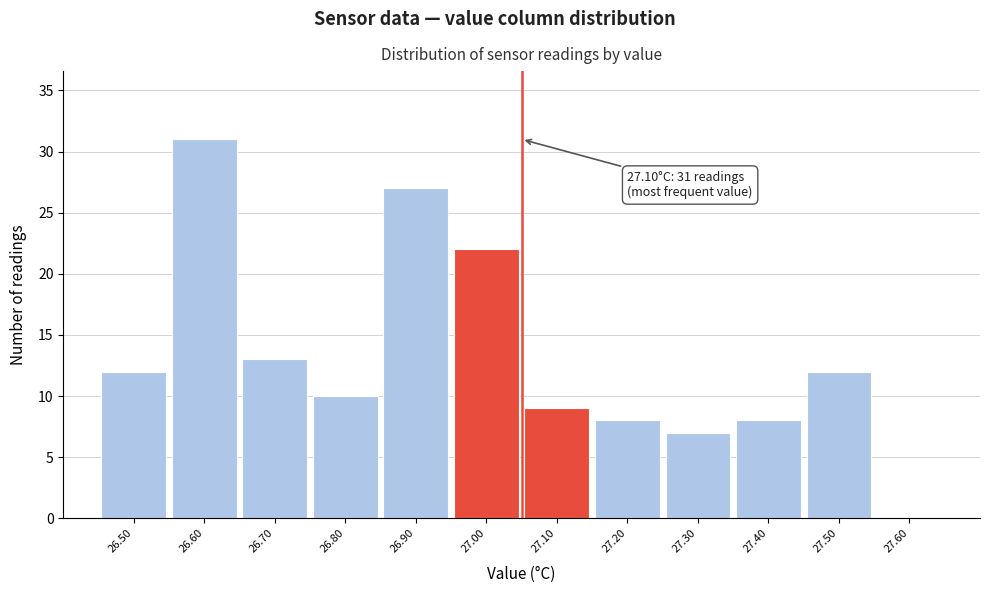

Reading right to left, extract all data points from this chart.

27.60=0	27.50=12	27.40=8	27.30=7	27.20=8	27.10=9	27.00=22	26.90=27	26.80=10	26.70=13	26.60=31	26.50=12